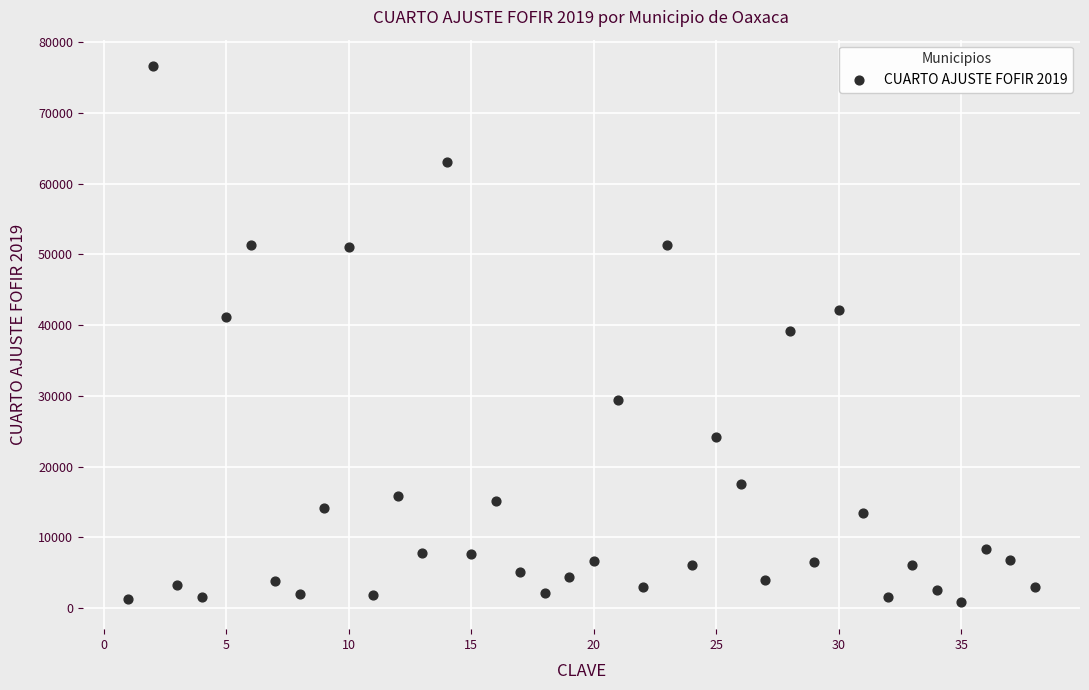

What is the range of X values (max minus min)?

37